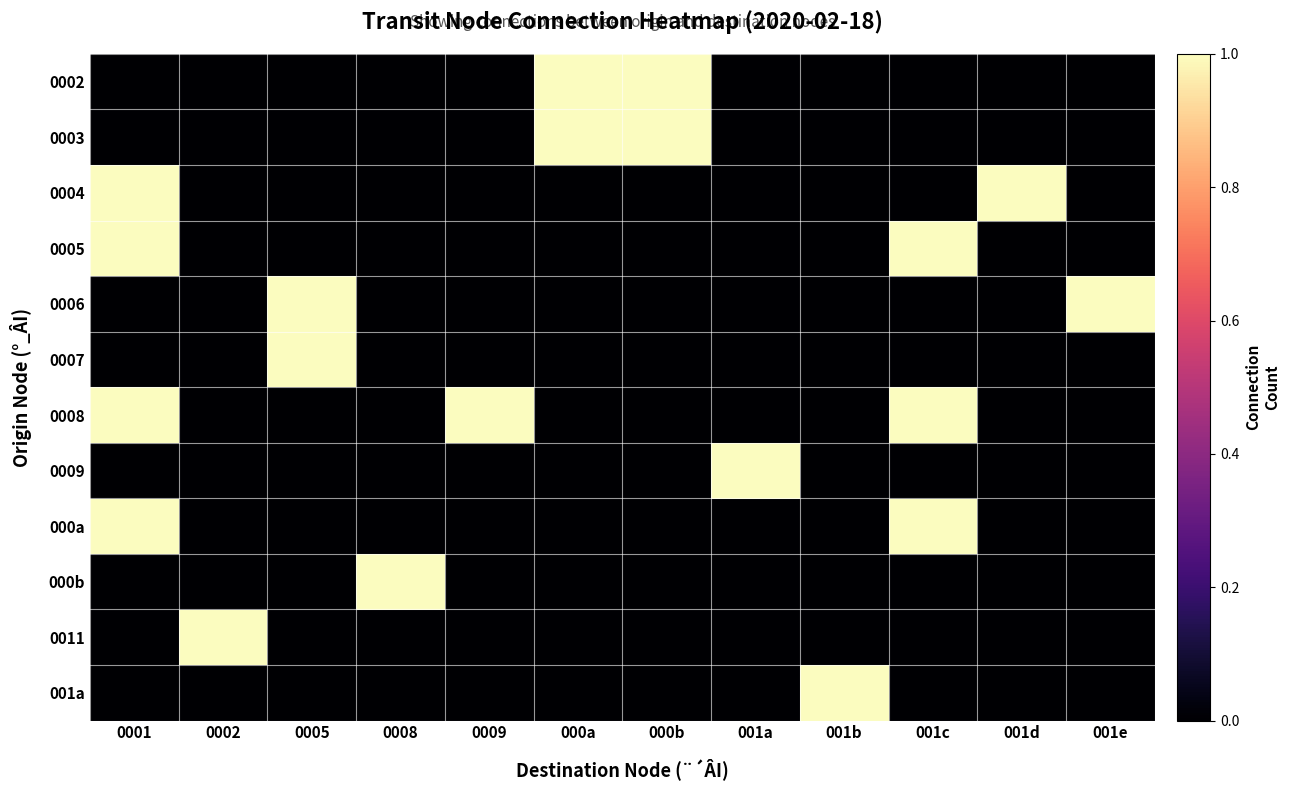

Between 001b and 000b, which is larger?

000b